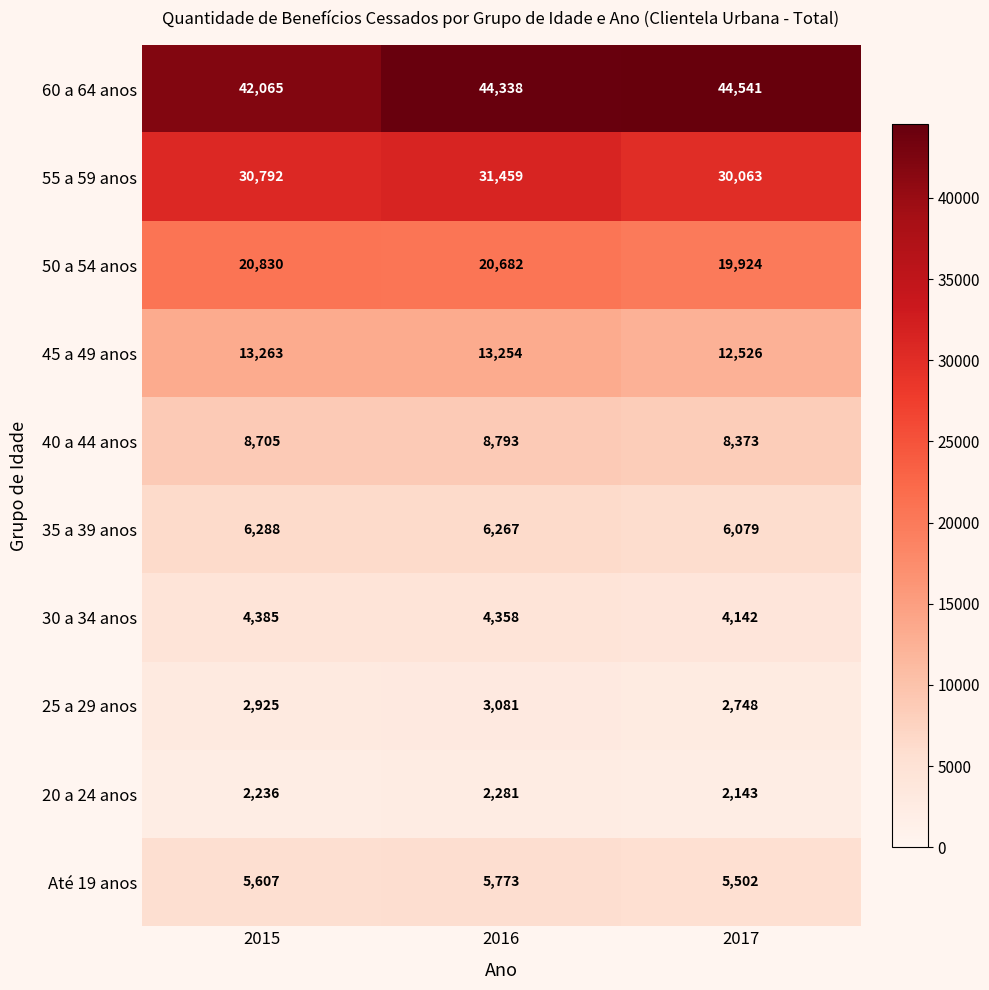

Reading left to right, list all the values displayed in this chart.

60 a 64 anos: 2015=42065	2016=44338	2017=44541
55 a 59 anos: 2015=30792	2016=31459	2017=30063
50 a 54 anos: 2015=20830	2016=20682	2017=19924
45 a 49 anos: 2015=13263	2016=13254	2017=12526
40 a 44 anos: 2015=8705	2016=8793	2017=8373
35 a 39 anos: 2015=6288	2016=6267	2017=6079
30 a 34 anos: 2015=4385	2016=4358	2017=4142
25 a 29 anos: 2015=2925	2016=3081	2017=2748
20 a 24 anos: 2015=2236	2016=2281	2017=2143
Até 19 anos: 2015=5607	2016=5773	2017=5502